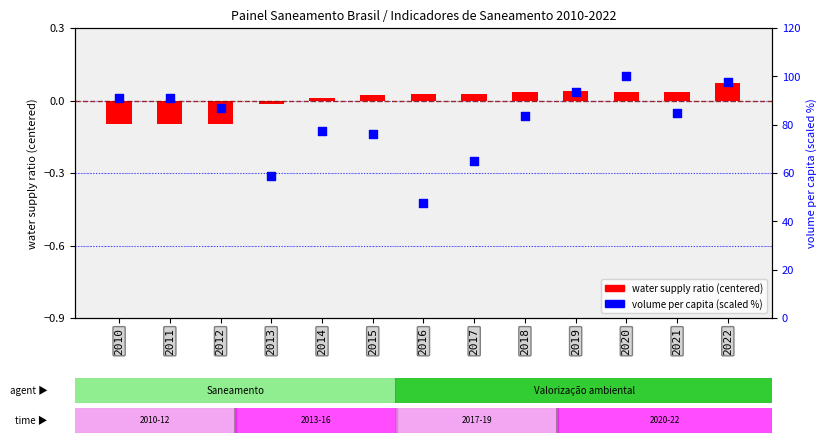

Which series has the largest total across all categories?

volume per capita (scaled %)